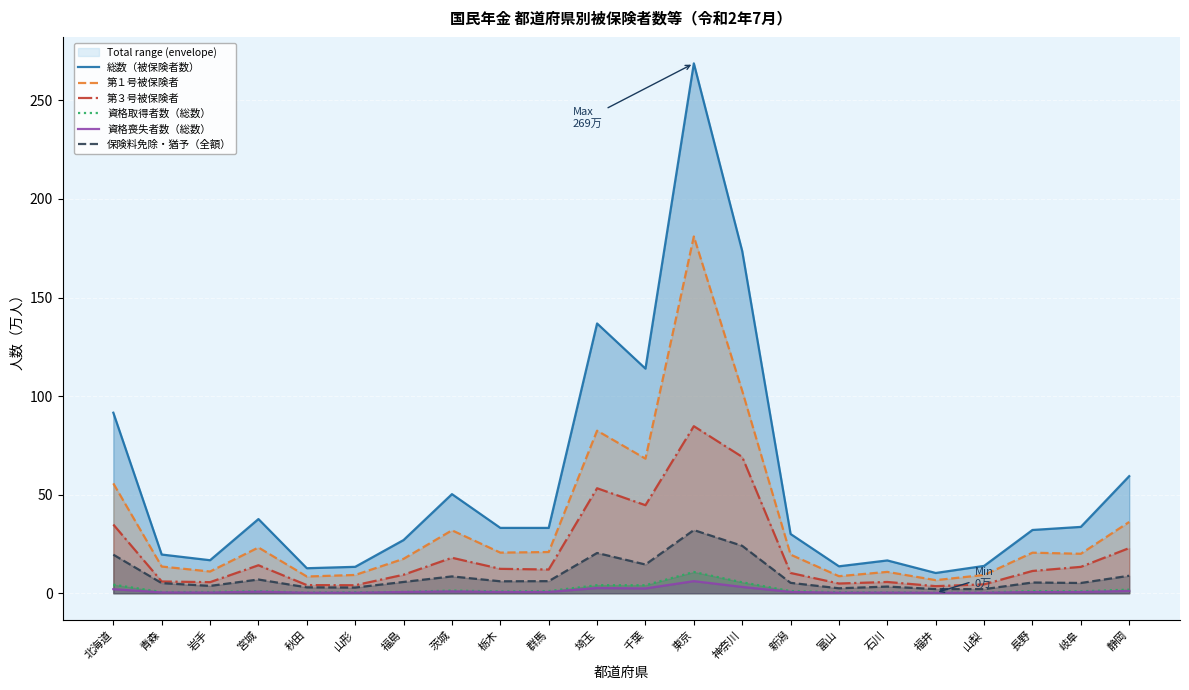

At which category does 保険料免除・猶予（全額） reach its first local peak?

宮城